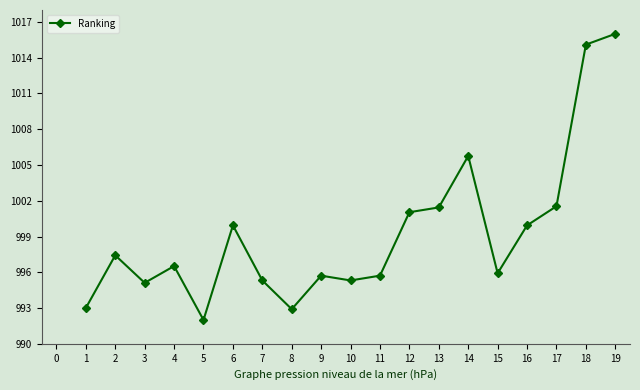

At which label is the value closest to 1004?

14